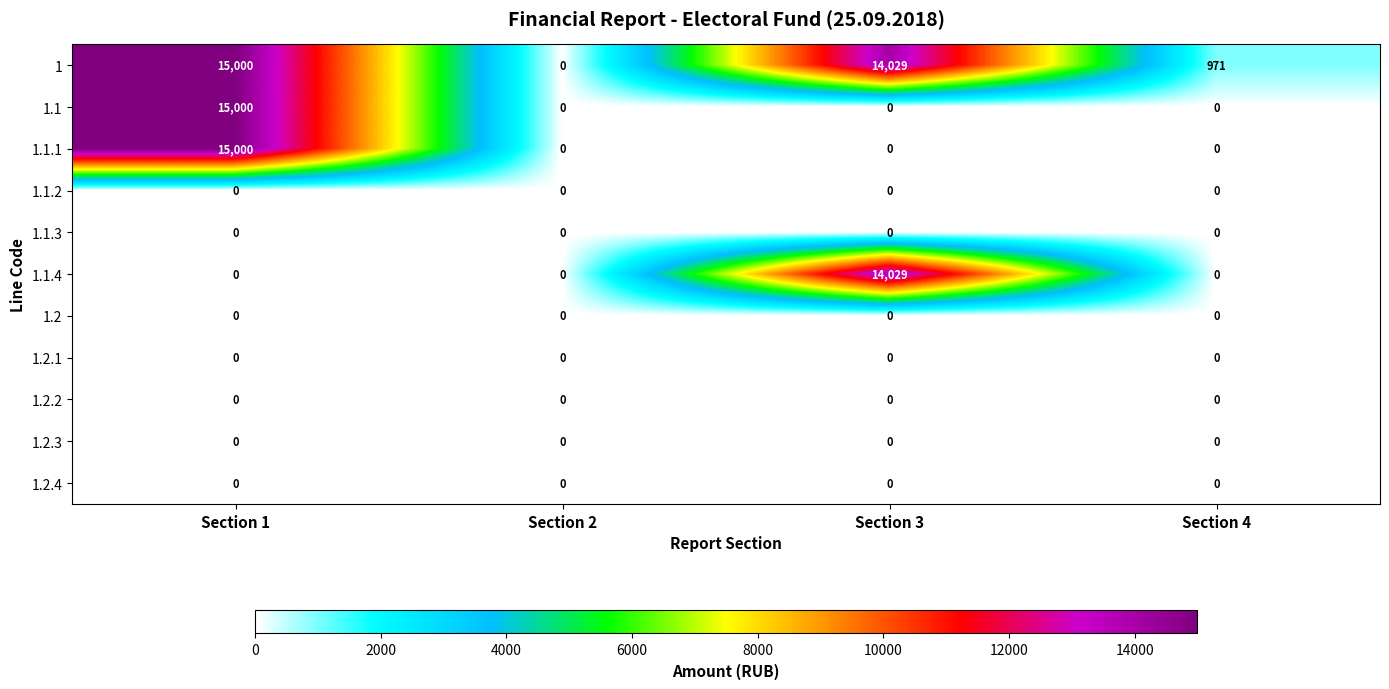

What is the sum of all 1 values?

30000